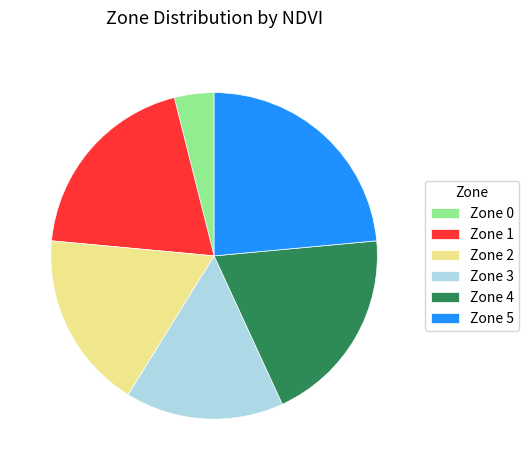

What is the ratio of the value at Zone 2 to the value at Zone 3?

1.1